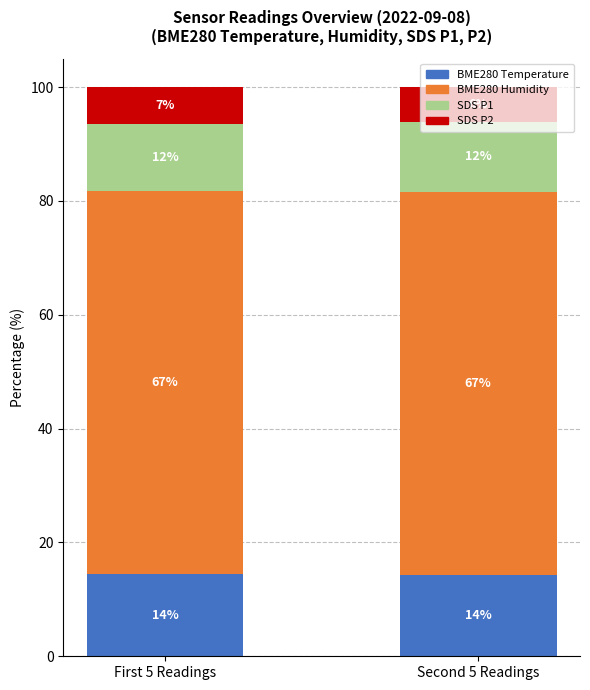

Which series has the largest total across all categories?

BME280 Humidity